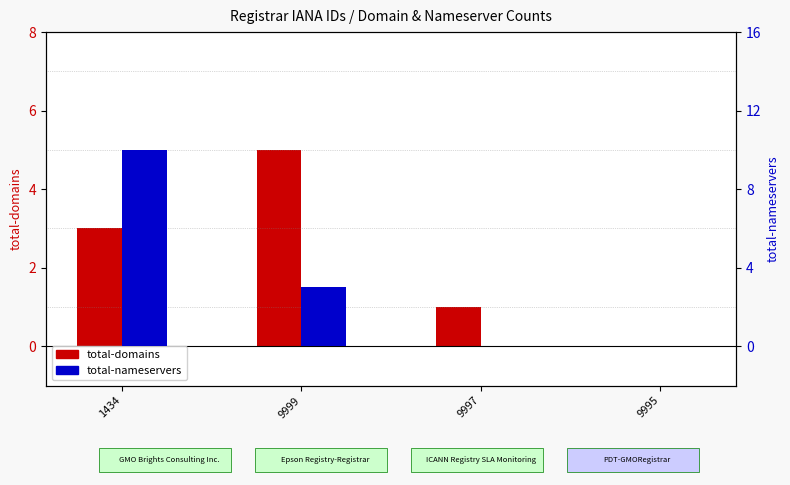

How many bars are there in total?

8